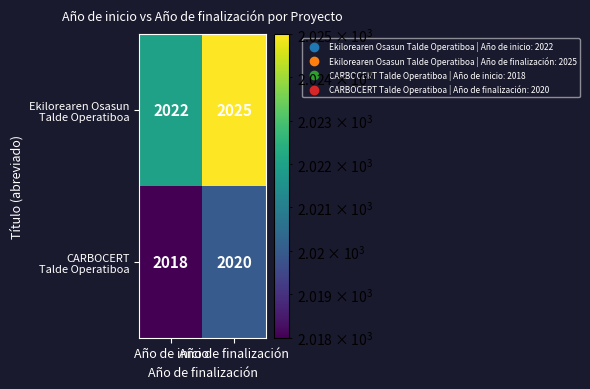

What is the total value across all series at Año de finalización?

4045